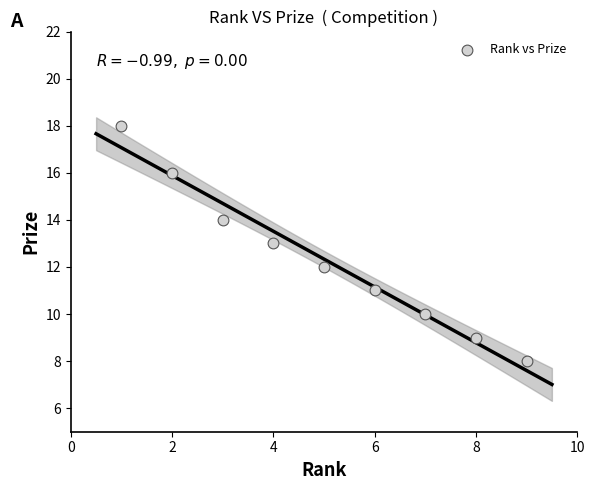

What is the range of X values (max minus min)?

8